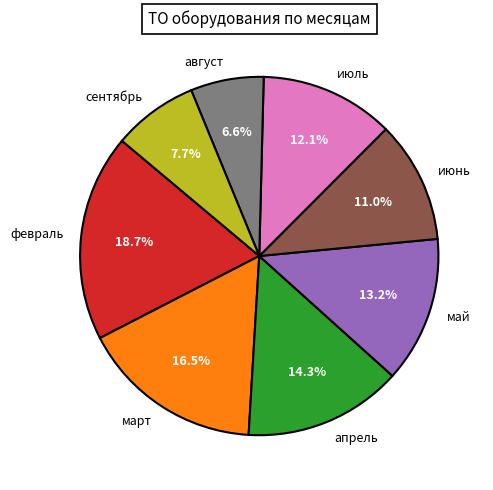

True or false: сентябрь accounts for 1% of the total.

False